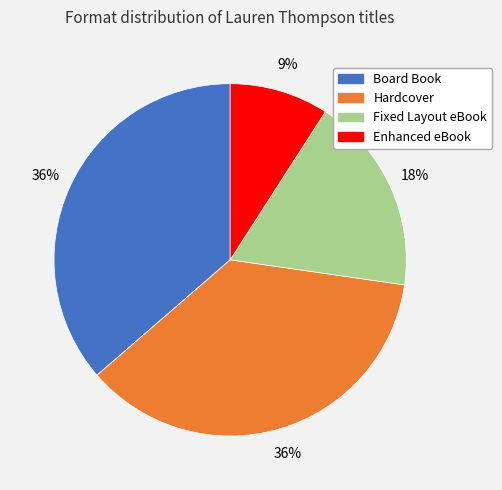

What is the smallest slice in the pie chart?

Enhanced eBook